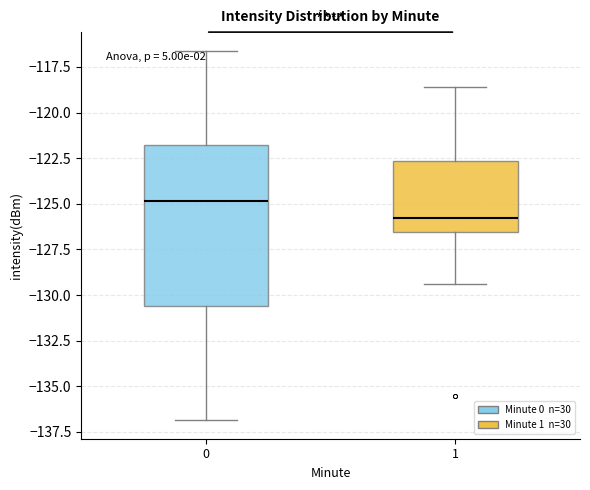

Which box is the tallest, from its lower edge to its upper edge?

0